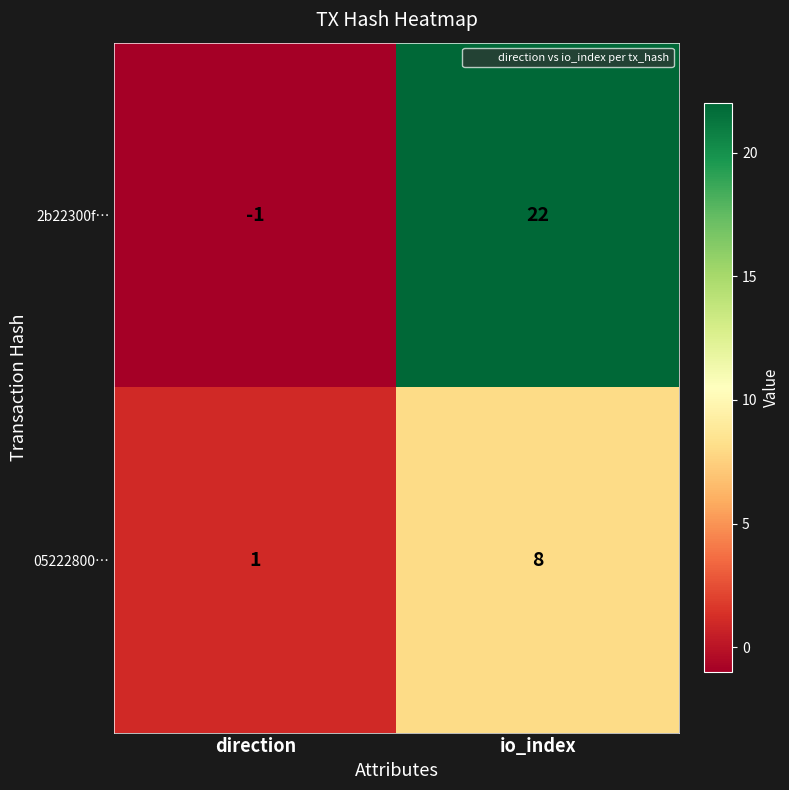

What is the difference between the highest and lowest values at direction?

2